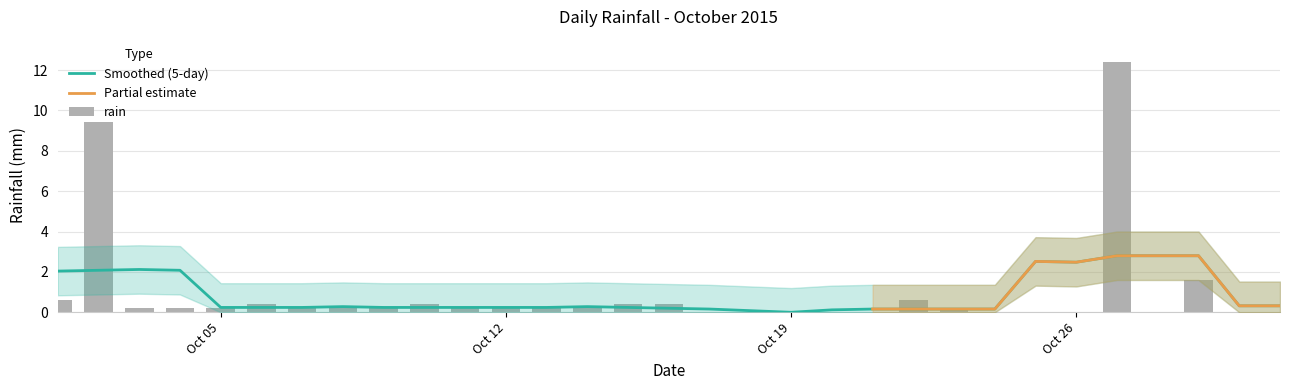

Rank the categories by value from lowest to highest.

2015-10-17, 2015-10-18, 2015-10-19, 2015-10-20, 2015-10-21, 2015-10-24, 2015-10-25, 2015-10-26, 2015-10-28, 2015-10-30, 2015-10-31, 2015-10-03, 2015-10-04, 2015-10-05, 2015-10-07, 2015-10-08, 2015-10-09, 2015-10-11, 2015-10-12, 2015-10-13, 2015-10-14, 2015-10-23, 2015-10-06, 2015-10-10, 2015-10-15, 2015-10-16, 2015-10-01, 2015-10-22, 2015-10-29, 2015-10-02, 2015-10-27